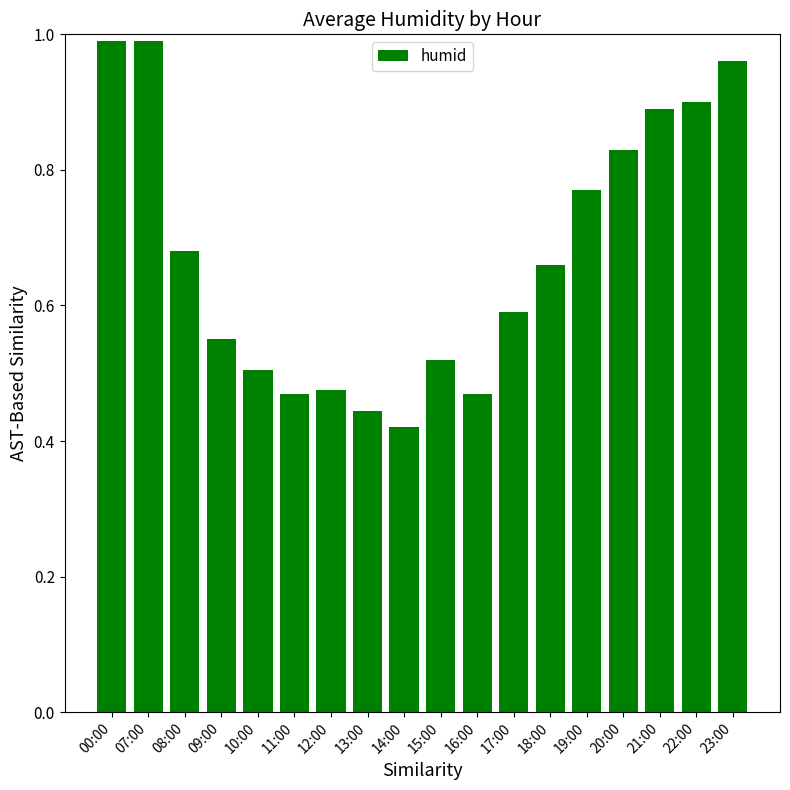

At which category does the chart reach its peak across all series?

00:00